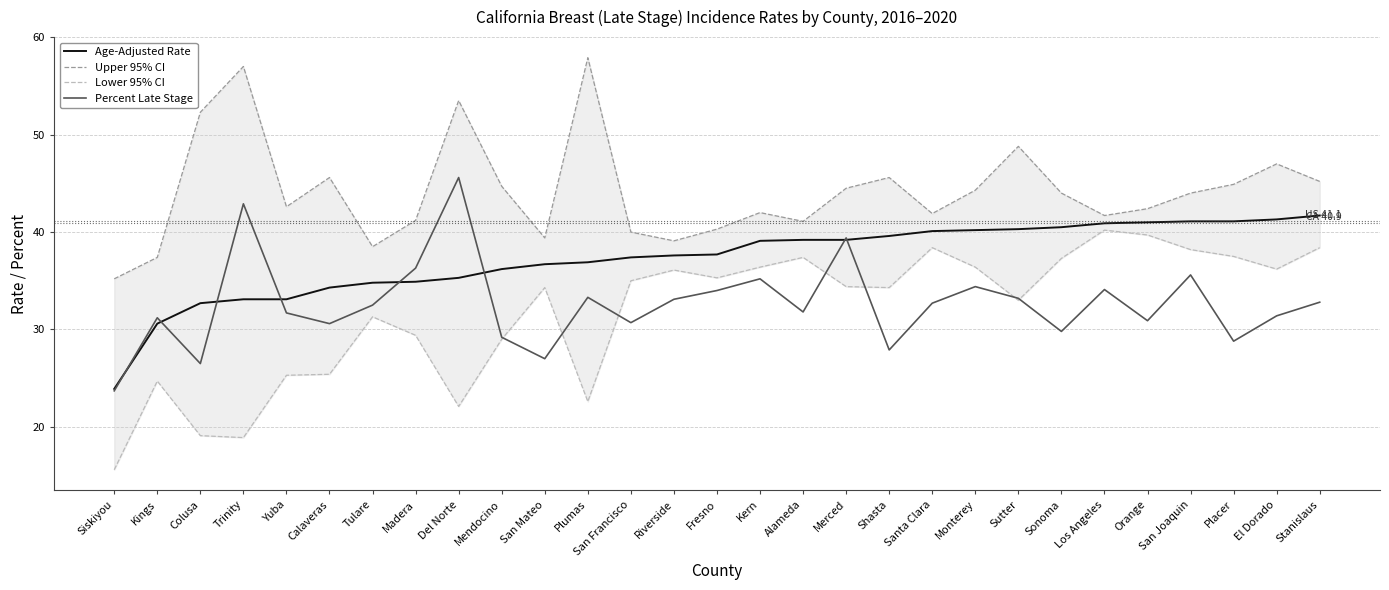

Between which two adjacent categories do Percent Late Stage and Age-Adjusted Rate first intersect?

Siskiyou and Kings